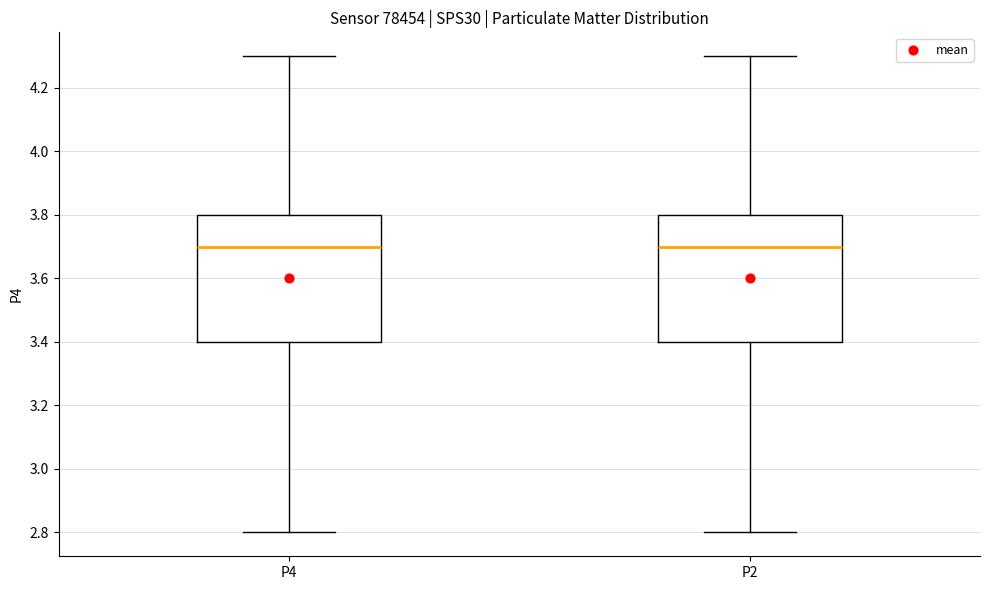

Reading left to right, read every box against the y-axis: the position of its median line, the range the box covers, and the ends of its whiskers. The values are not printed on the chart, so give them approximately, as read against the axis.

P4: median 3.7, box 3.4 to 3.8, whiskers 2.8 to 4.3
P2: median 3.7, box 3.4 to 3.8, whiskers 2.8 to 4.3